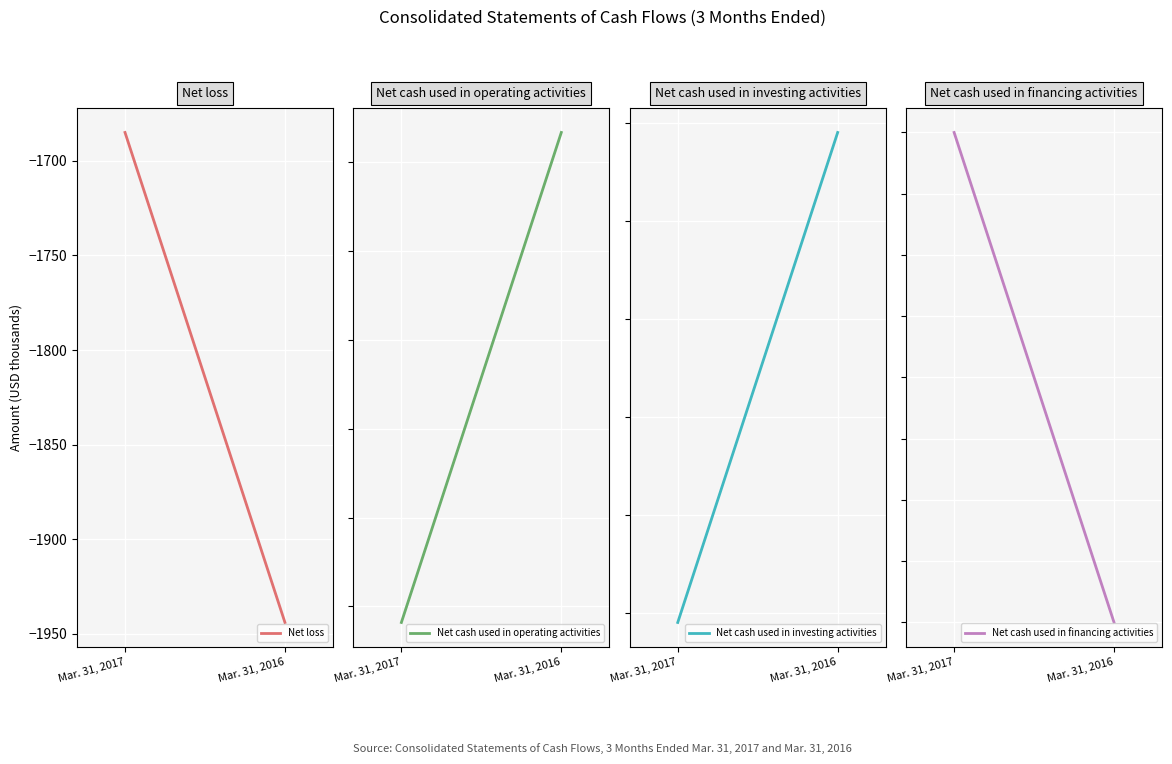

The value of Net loss at Mar. 31, 2016 is -1944. True or false?

True